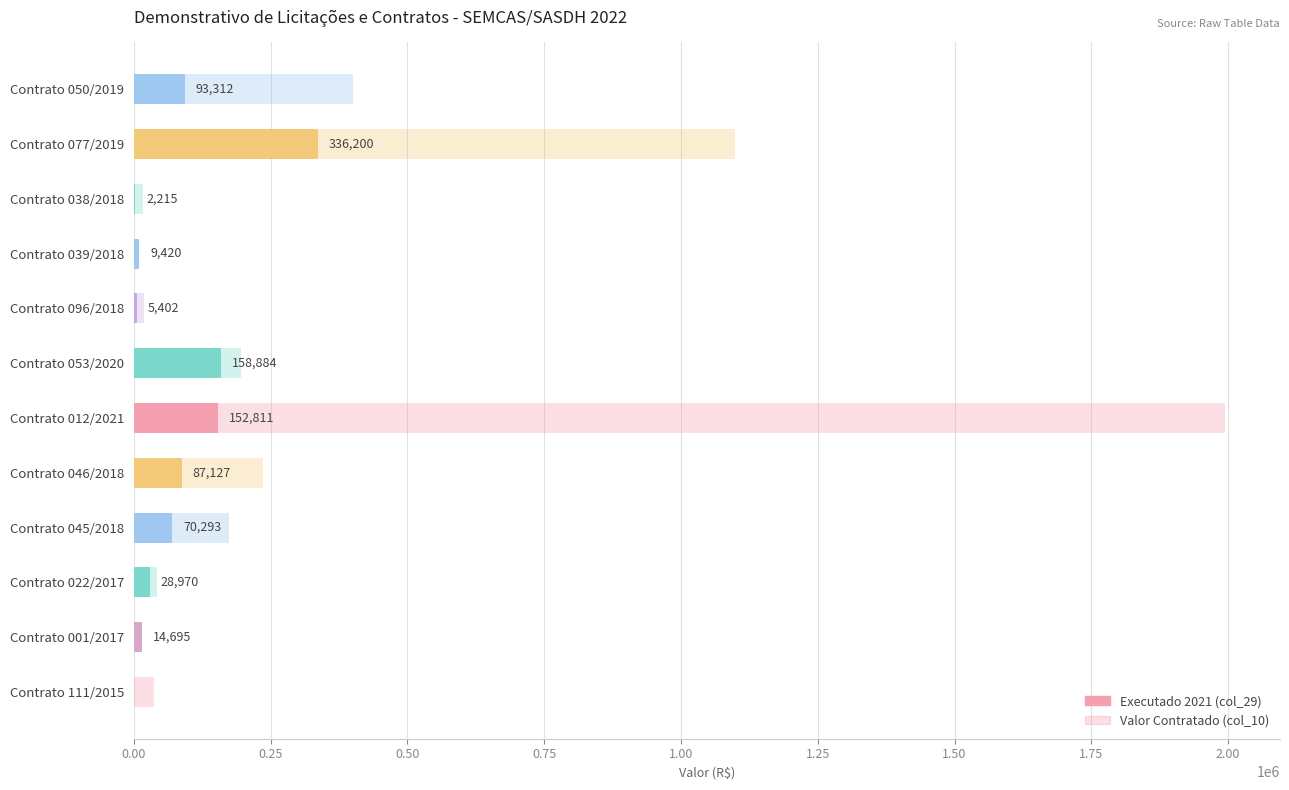

What is the value of the Executado 2021 (col_29) bar at the 4th from the left?

70293.8